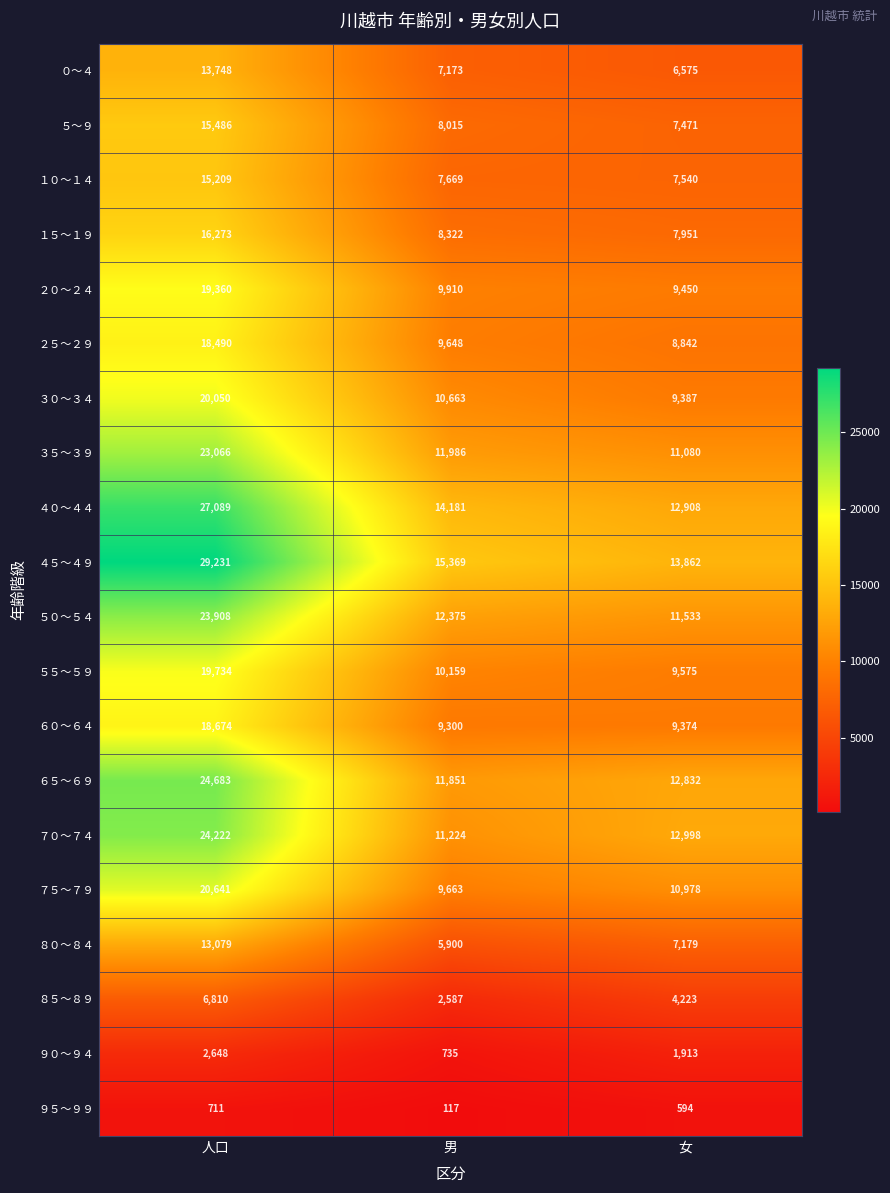

At which label is ８０～８４ closest to 9489?

女